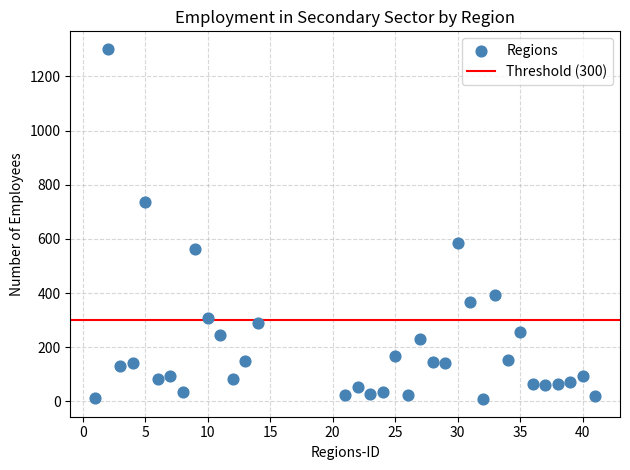

What is the range of Y values (max minus min)?

1294